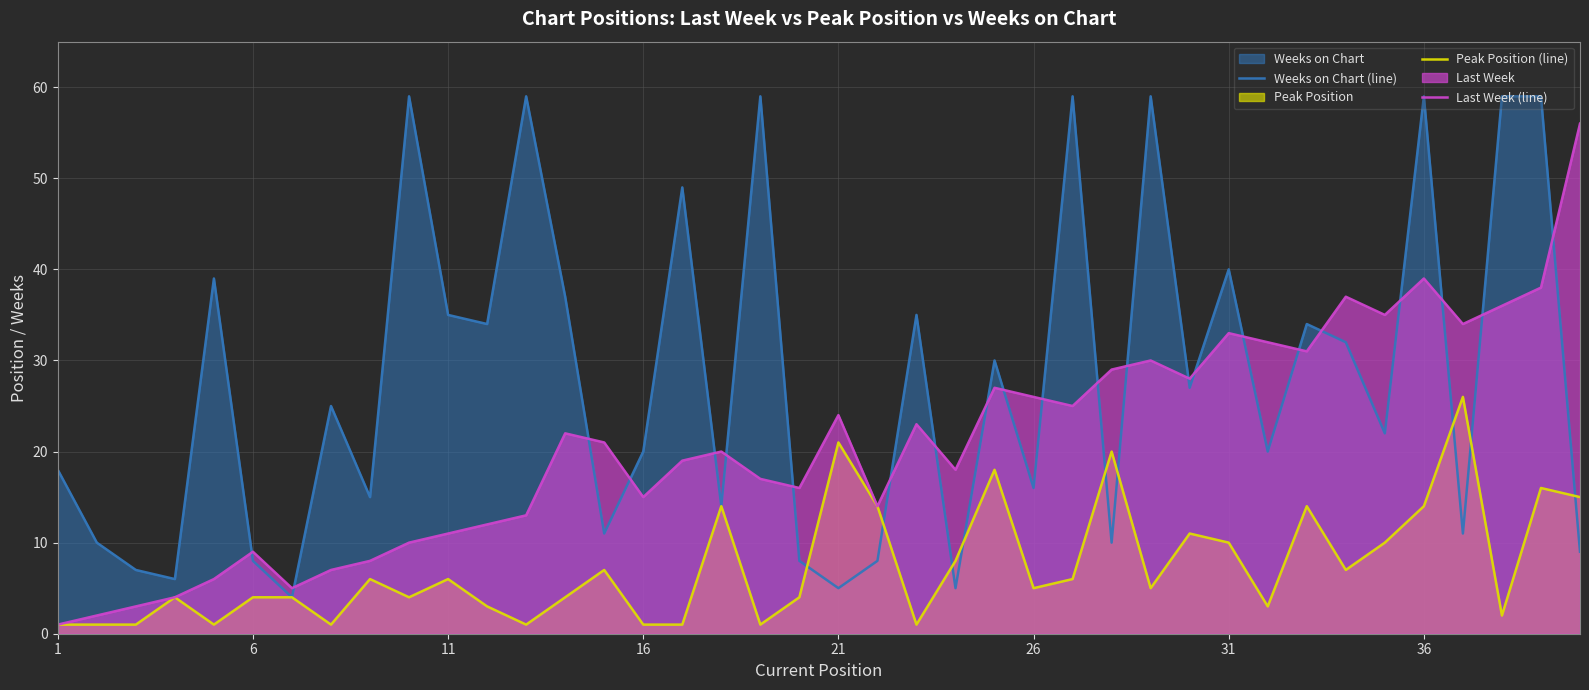

Reading left to right, what are all the values shown in this chart?

Weeks on Chart (line): 18	10	7	6	39	8	4	25	15	59	35	34	59	37	11	20	49	14	59	8	5	8	35	5	30	16	59	10	59	27	40	20	34	32	22	59	11	59	59	9
Peak Position (line): 1	1	1	4	1	4	4	1	6	4	6	3	1	4	7	1	1	14	1	4	21	14	1	8	18	5	6	20	5	11	10	3	14	7	10	14	26	2	16	15
Last Week (line): 1	2	3	4	6	9	5	7	8	10	11	12	13	22	21	15	19	20	17	16	24	14	23	18	27	26	25	29	30	28	33	32	31	37	35	39	34	36	38	56